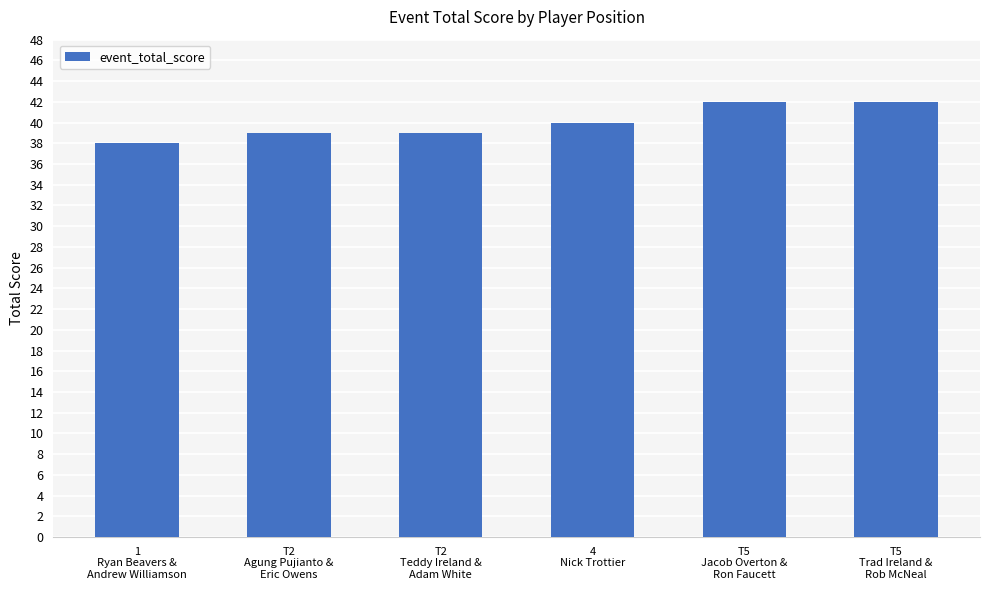

What is the sum of the values at T2
Agung Pujianto &
Eric Owens and T2
Teddy Ireland &
Adam White?

78